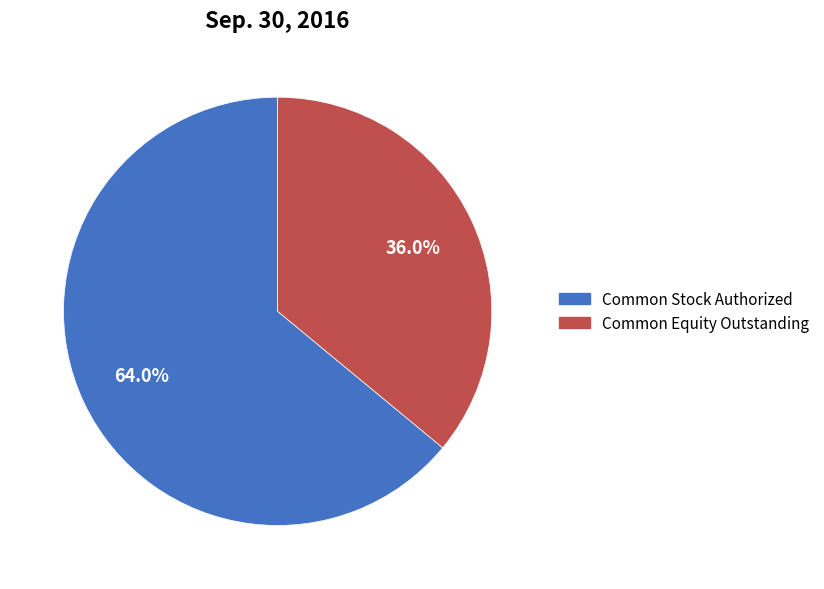

What is the largest slice in the pie chart?

Common Stock Authorized